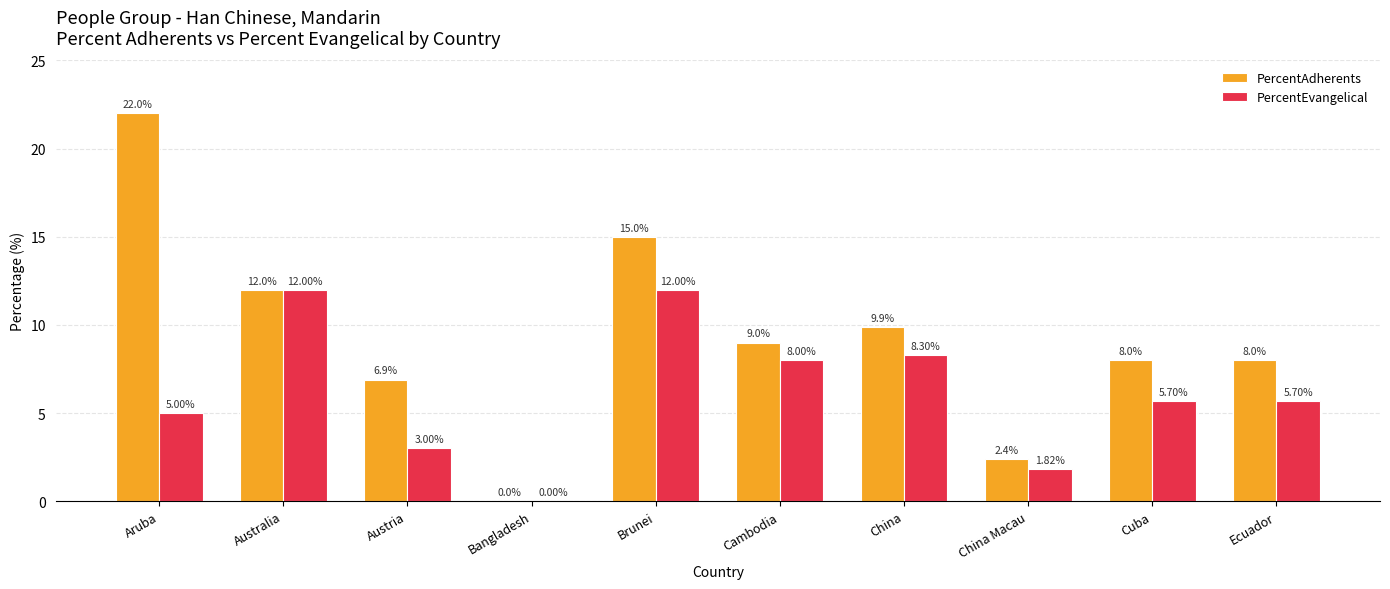

At which label does PercentAdherents first exceed 9?

Aruba